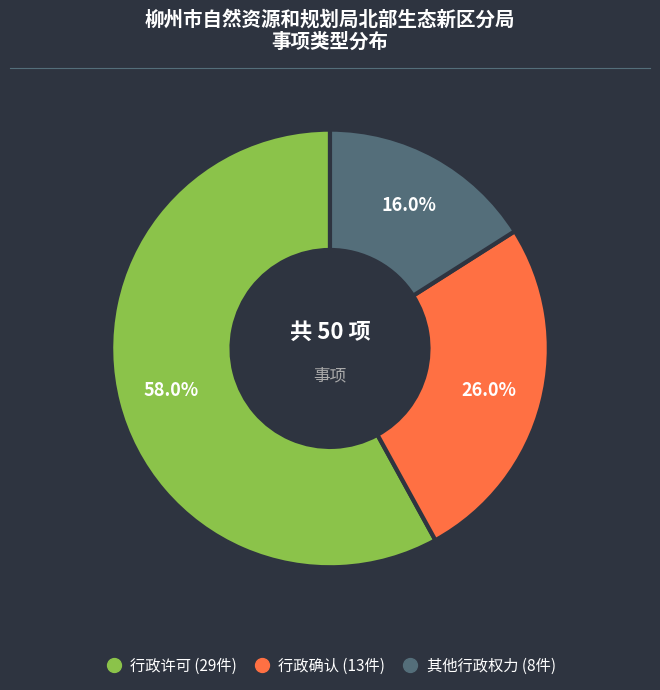

How many slices are in this pie chart?

3